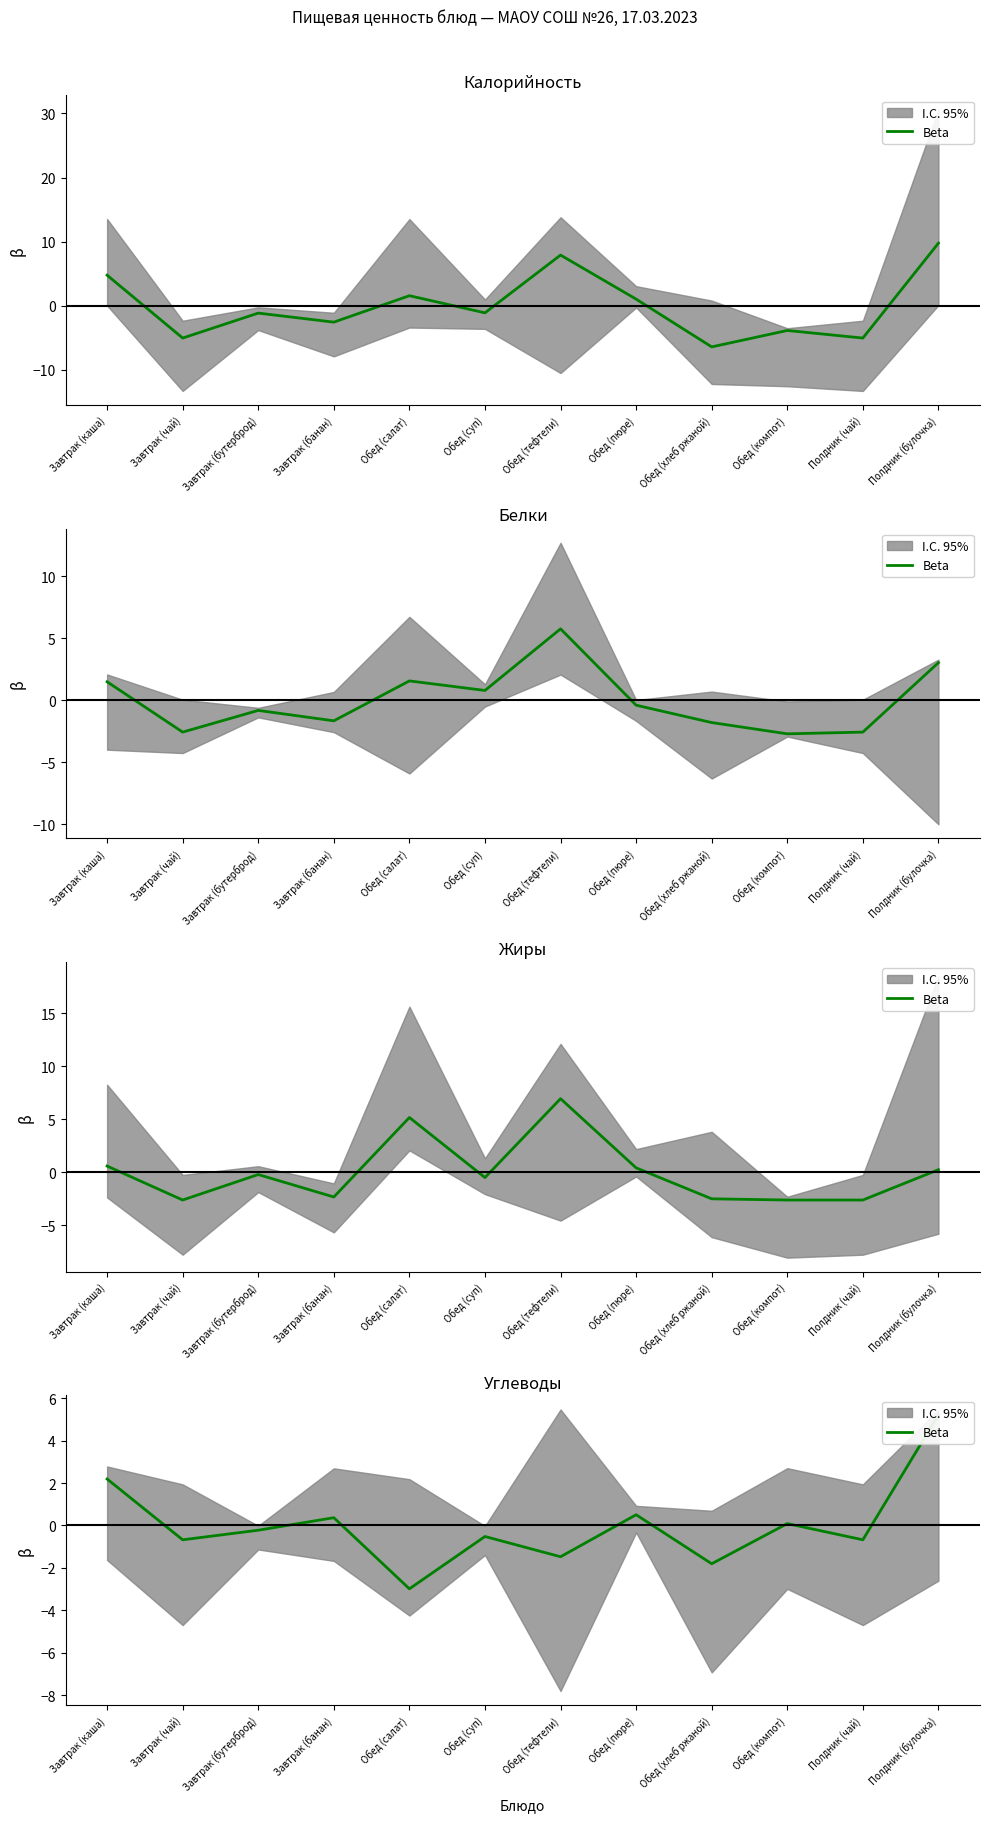

Read the value at Обед (компот).

0.1